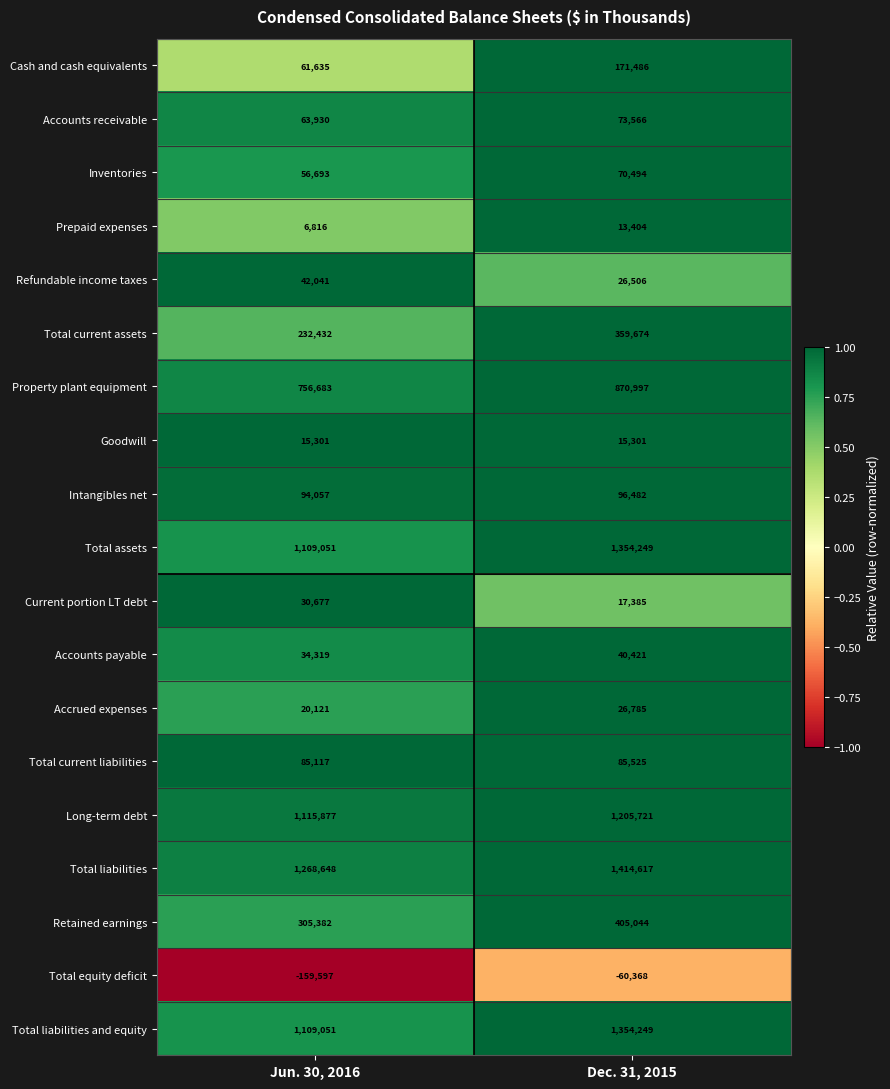

At which category is the sum across all series the highest?

Dec. 31, 2015